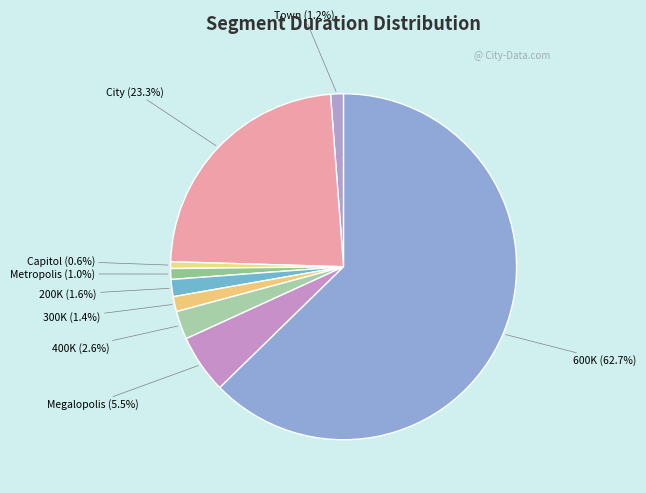

To the nearest percent, what portion does 200K represent?

2%